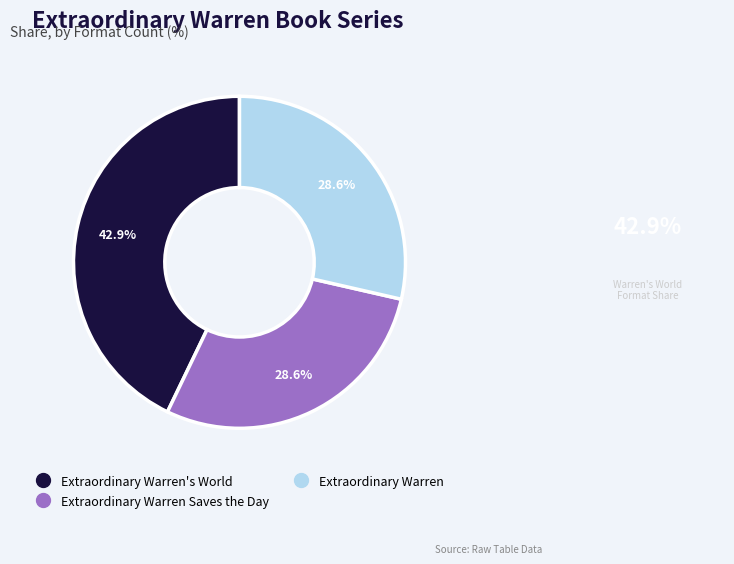

Is there any slice that represents more than half of the pie?

No